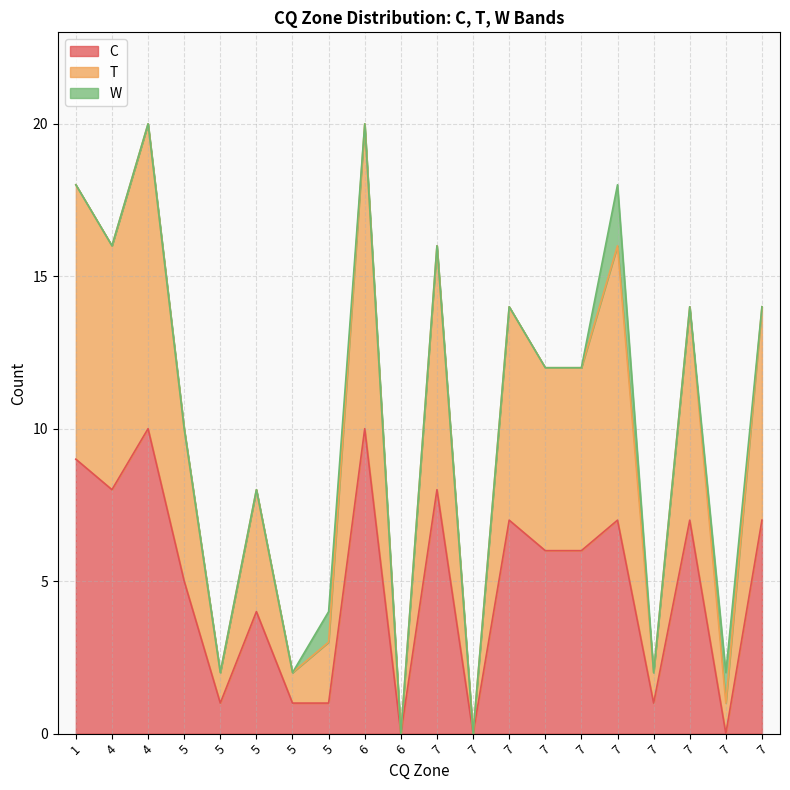

Which series changed the most between 5 and 7?

T